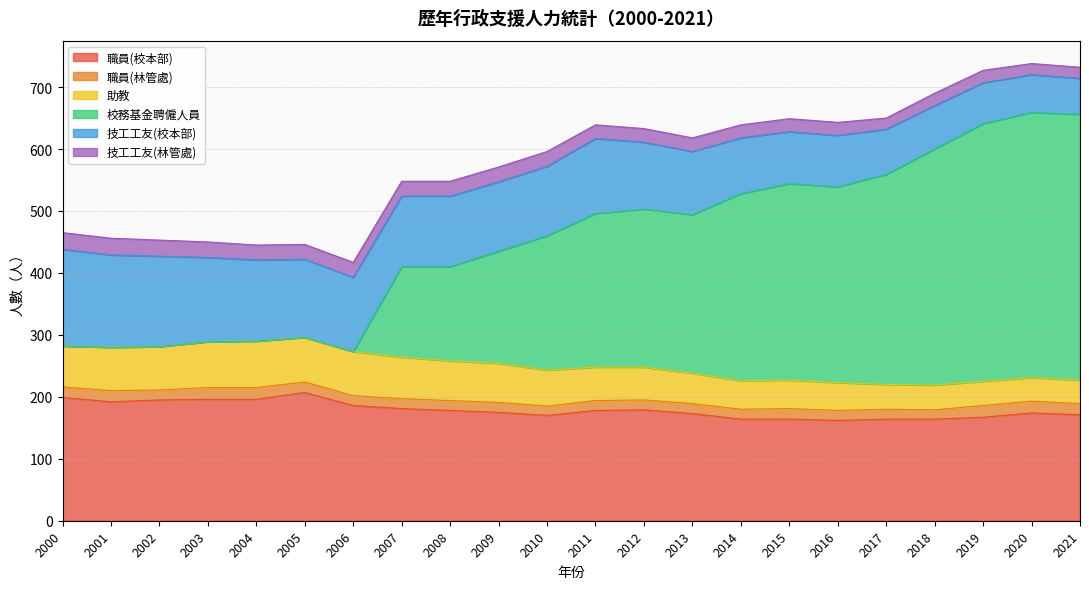

True or false: 職員(林管處) and 技工工友(校本部) intersect in this chart.

False